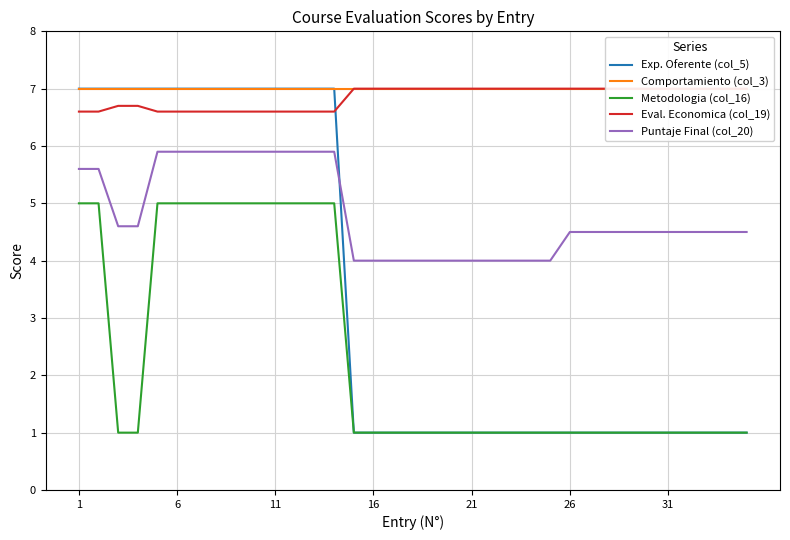

How many series are shown in this chart?

5